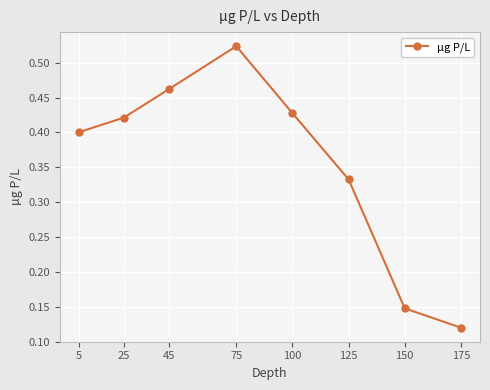

Is it true that the value at 75 is 0.5?

True